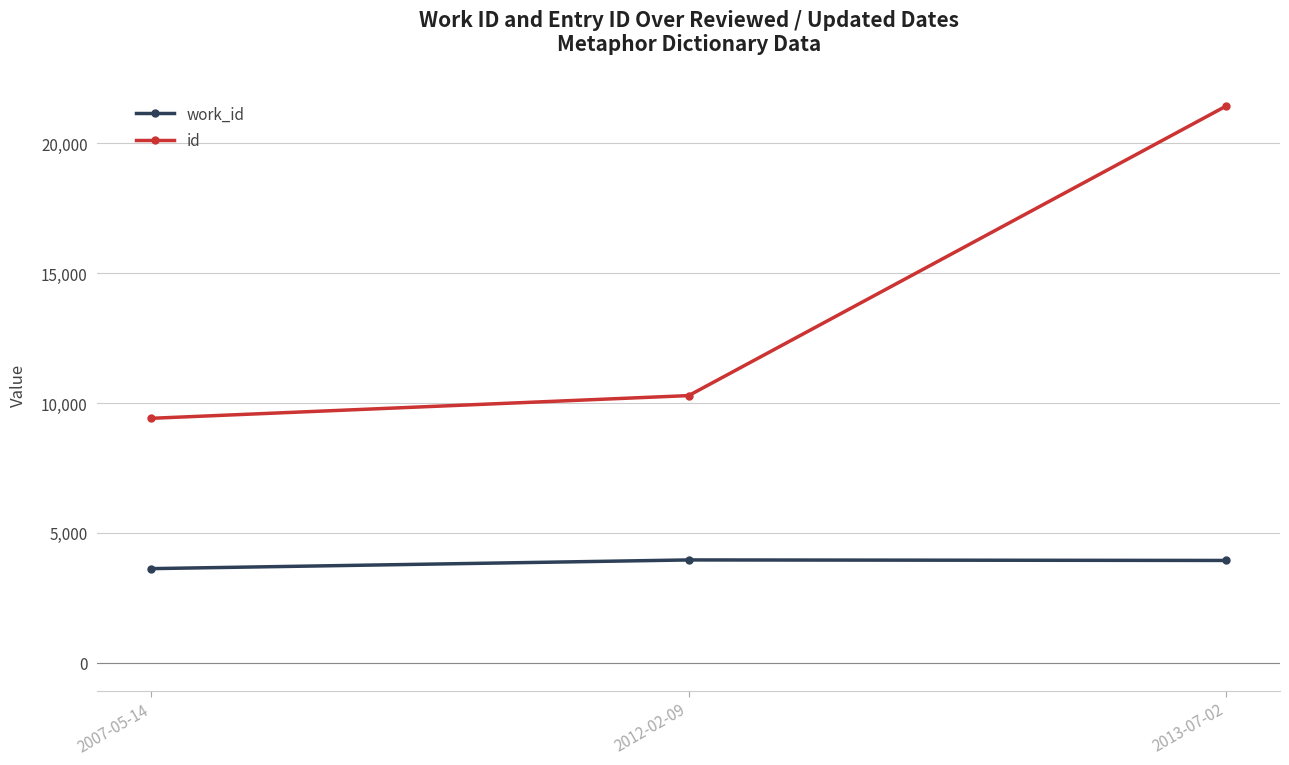

What is the label of the 1st point from the left?

2007-05-14